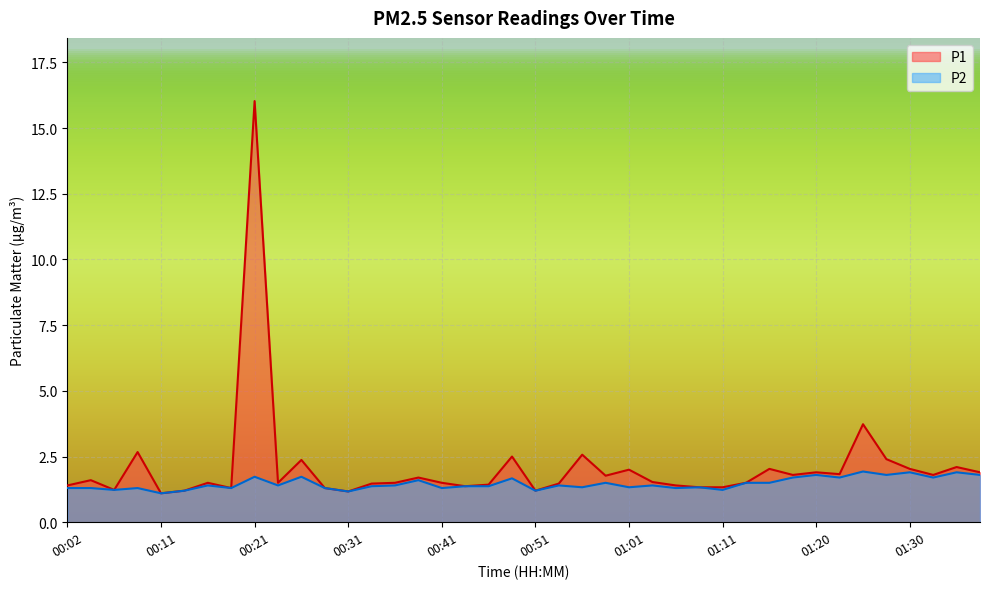

At which category does P1 reach its first local valley?

00:07